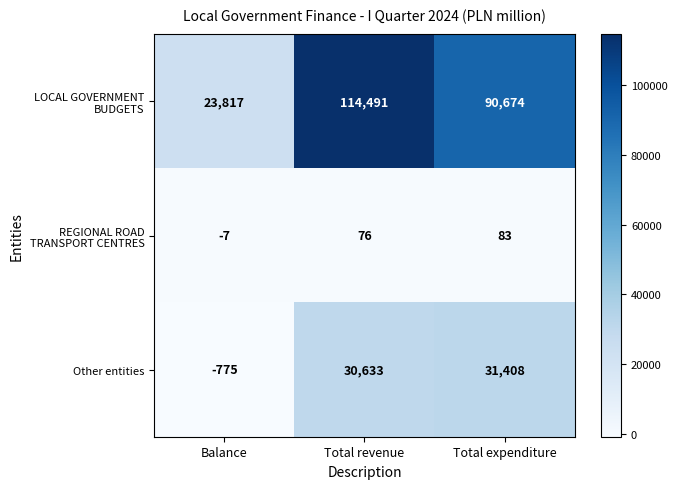

What is the difference between the highest and lowest values at Total expenditure?

90591